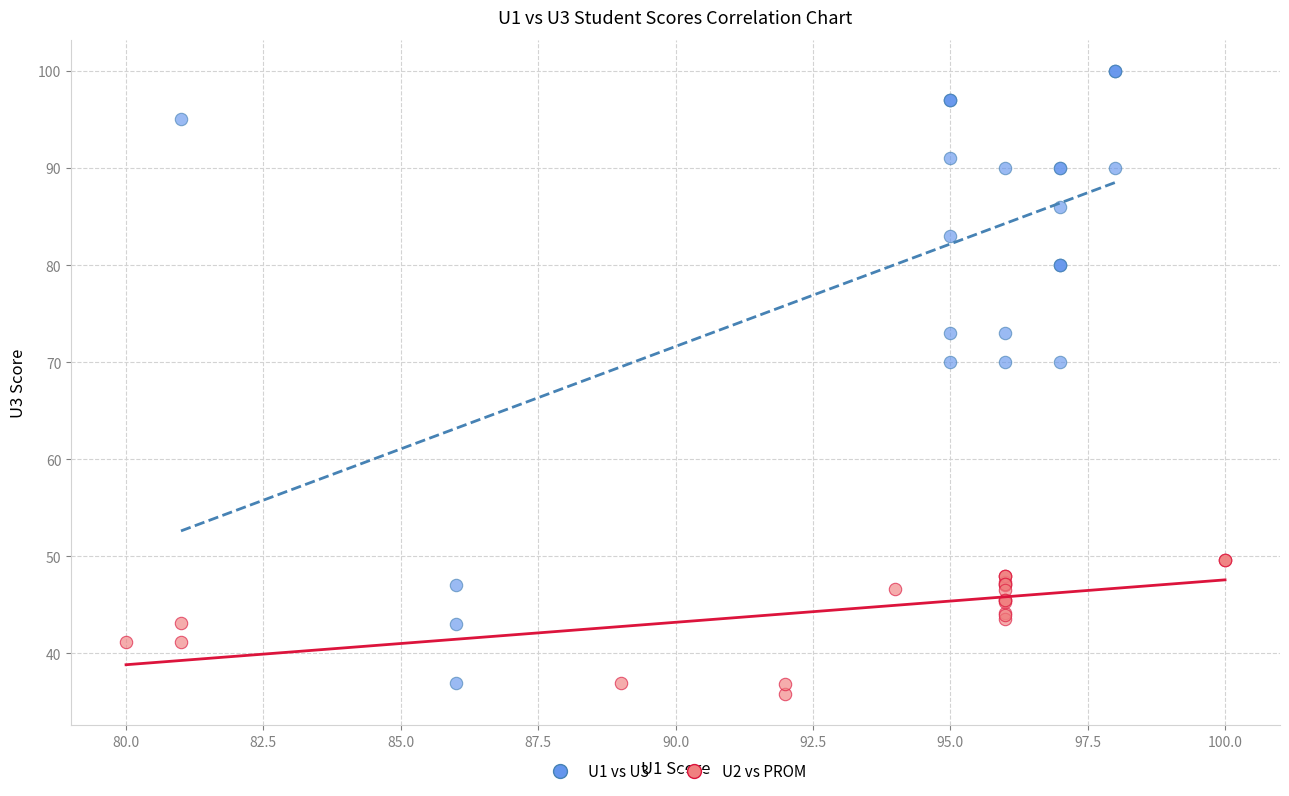

Which series reaches the maximum Y coordinate?

U1 vs U3